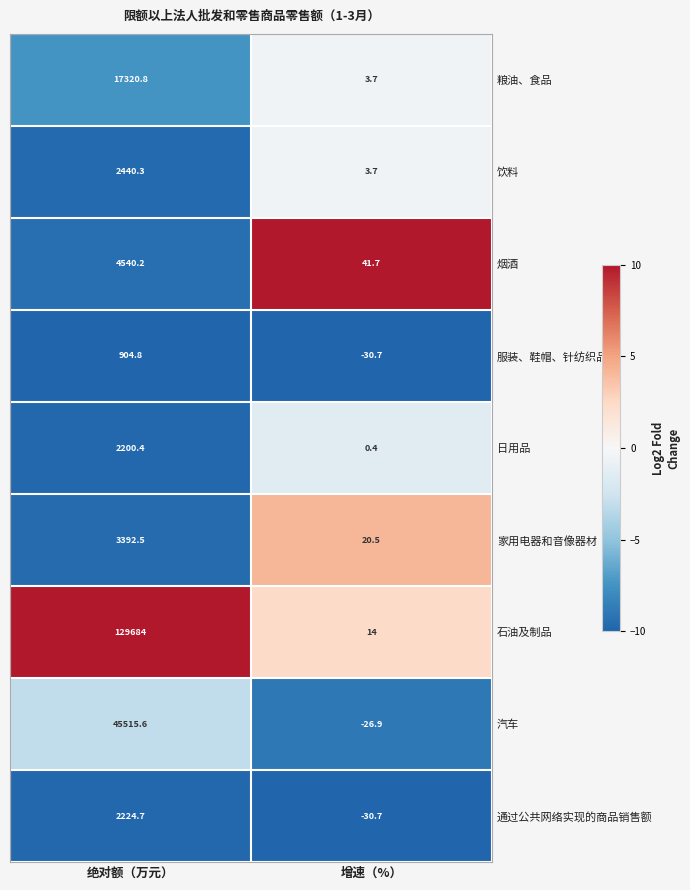

At which label does 家用电器和音像器材 first exceed 3392?

绝对额（万元）